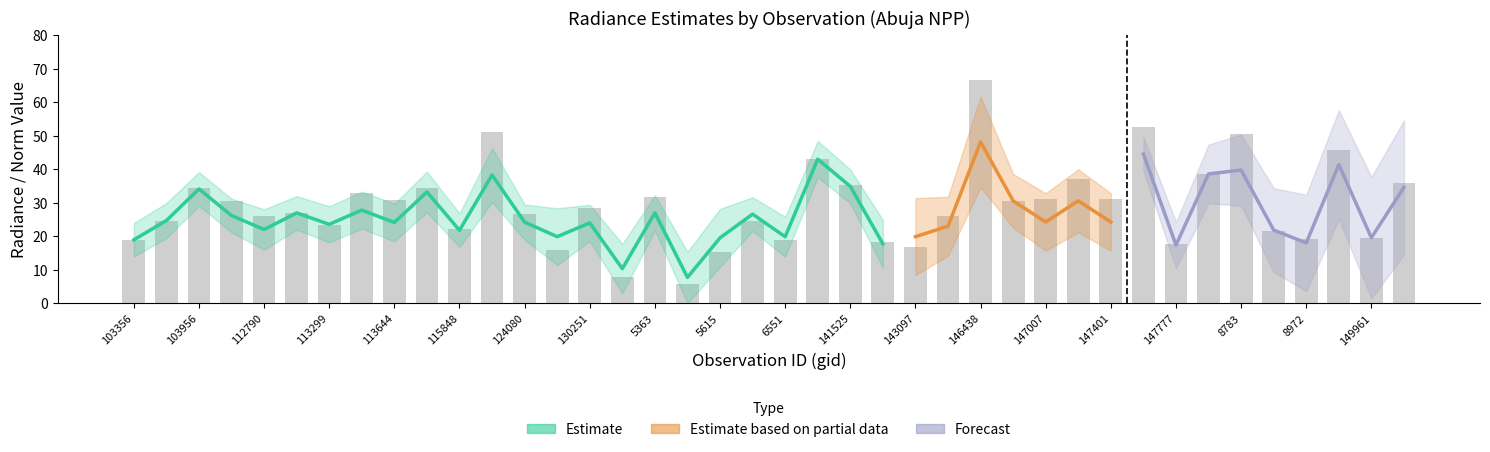

What is the average value of the rade9_aggzone_norm series?

26.9